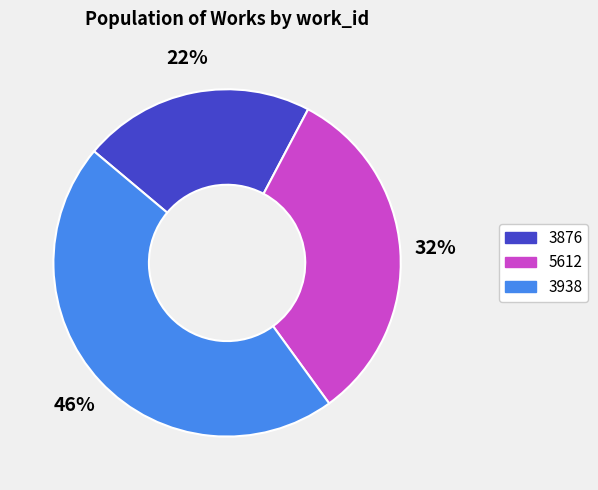

Is the sum of 3938 and 3876 greater than half?

Yes